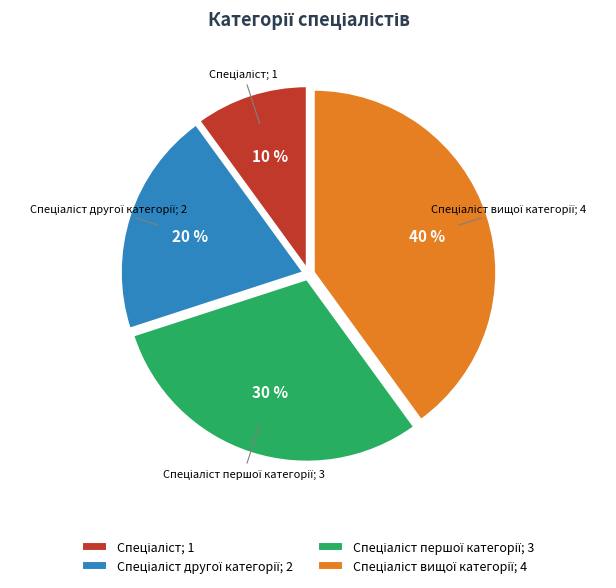

Is there a majority slice in this chart?

No